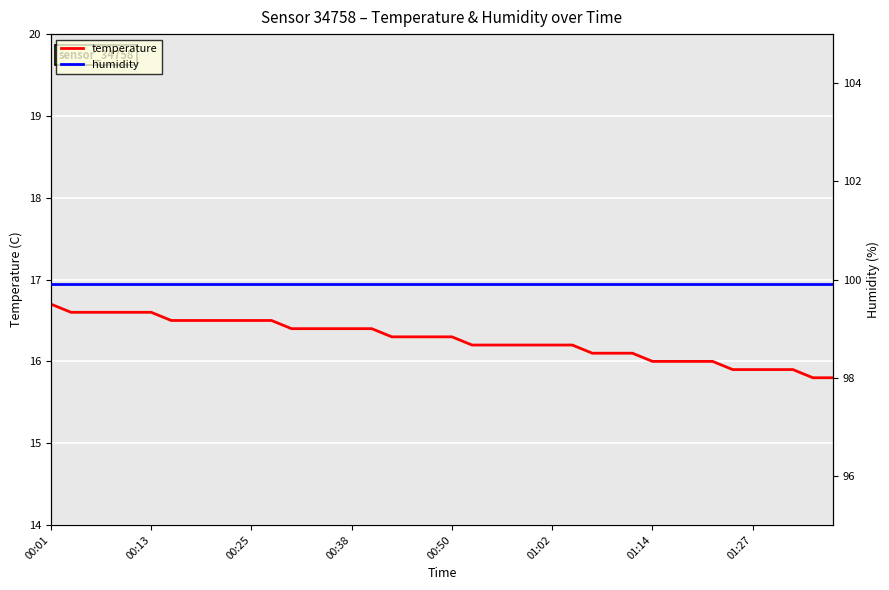

Count the temperature values in the range 16 to 17.

34